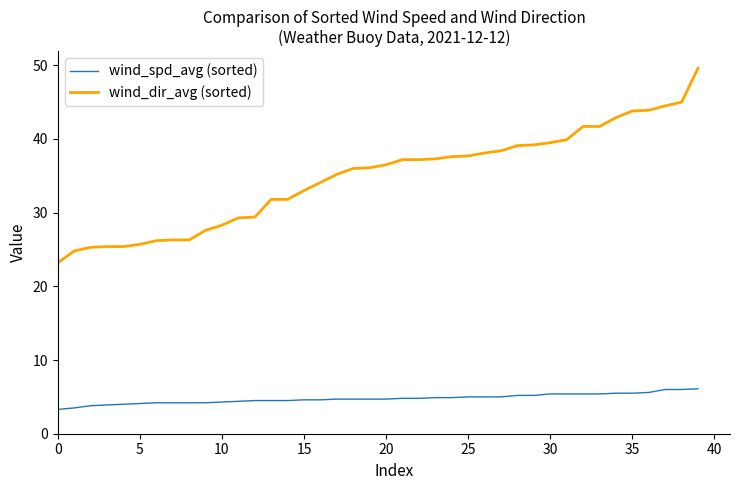

Which series has the largest range (max minus min)?

wind_dir_avg (sorted)